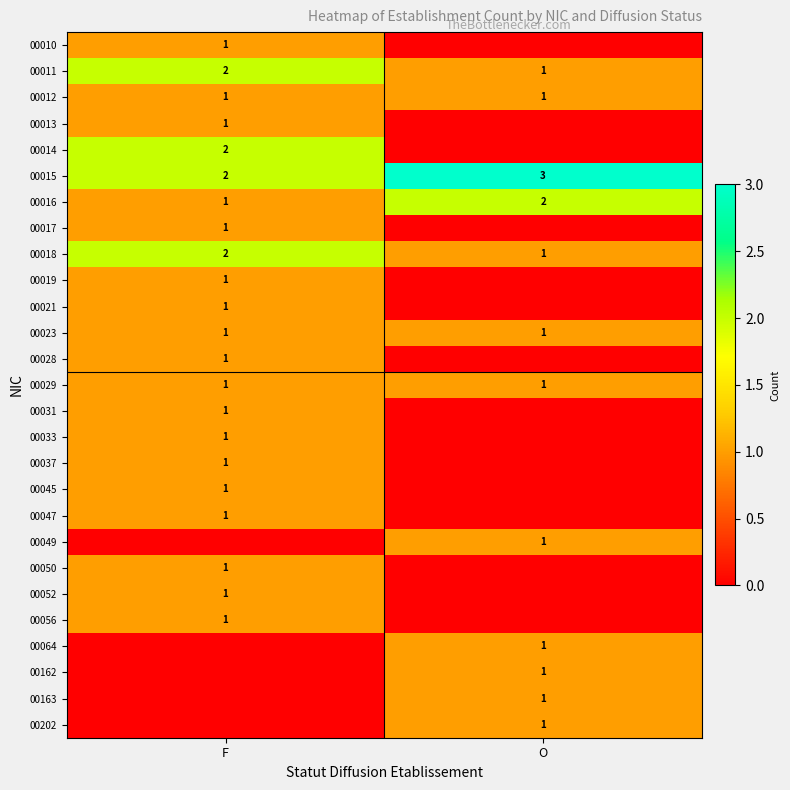

How many data points does each series have?

2